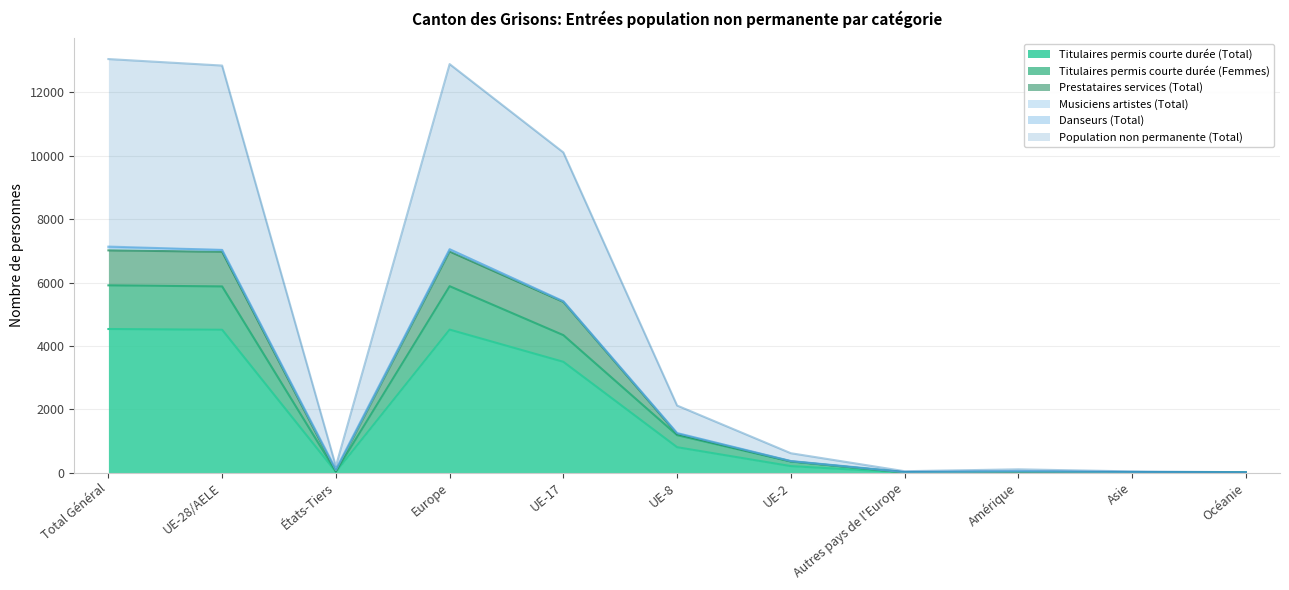

At which label does Population non permanente (Total) first exceed 358?

Total Général